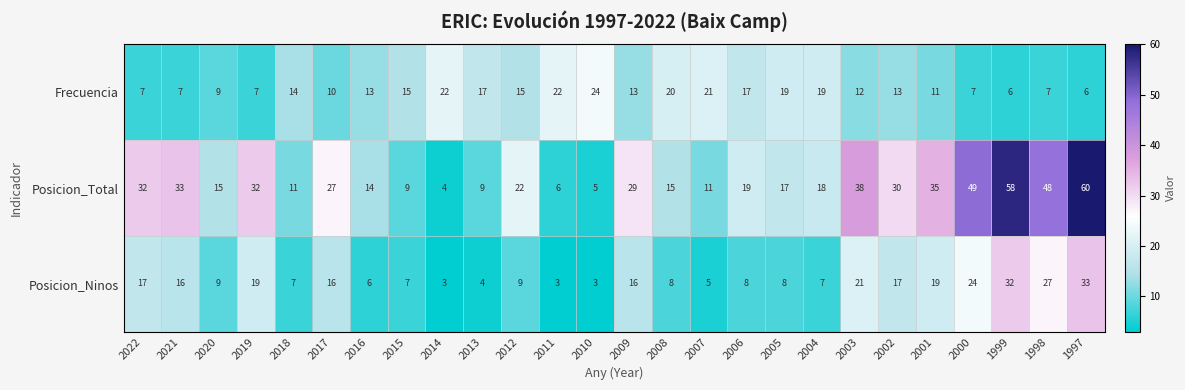

How many categories are shown in the chart?

26